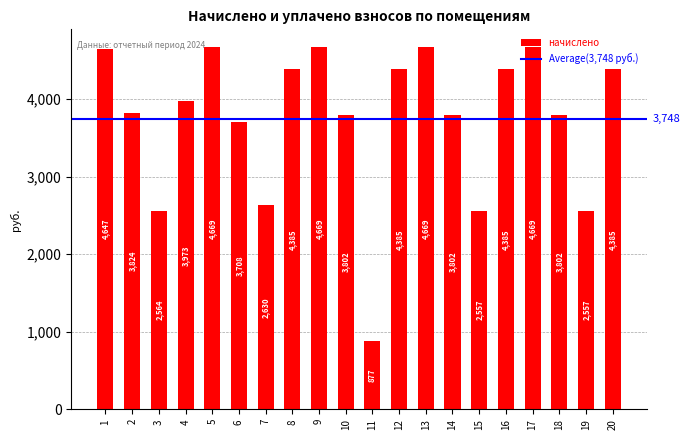

Which category has the lowest value across all series?

11